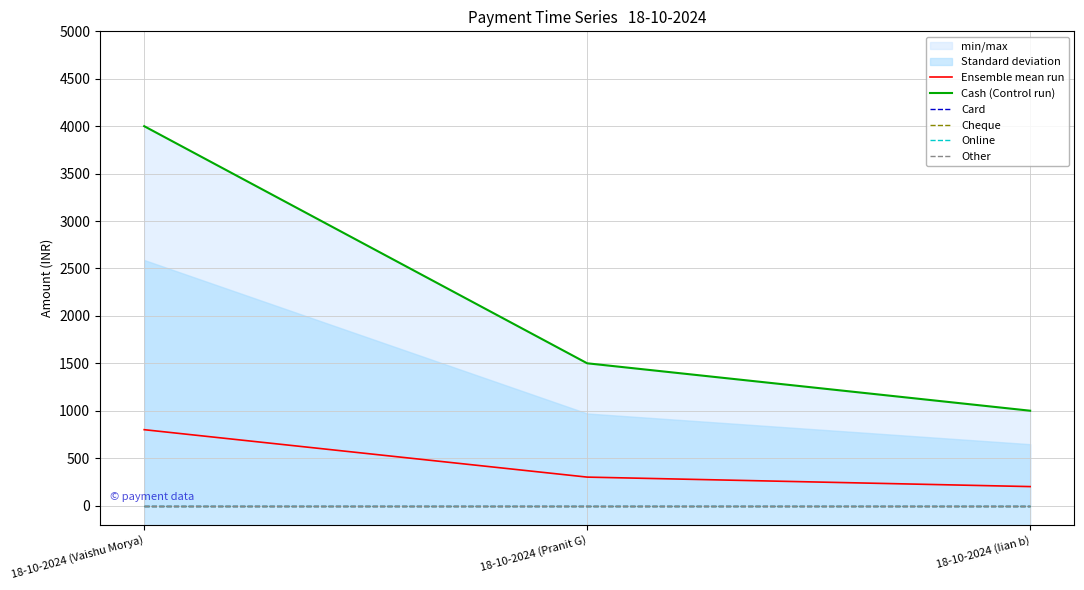

What is the difference between the second highest and minimum values in the Ensemble mean run series?

100